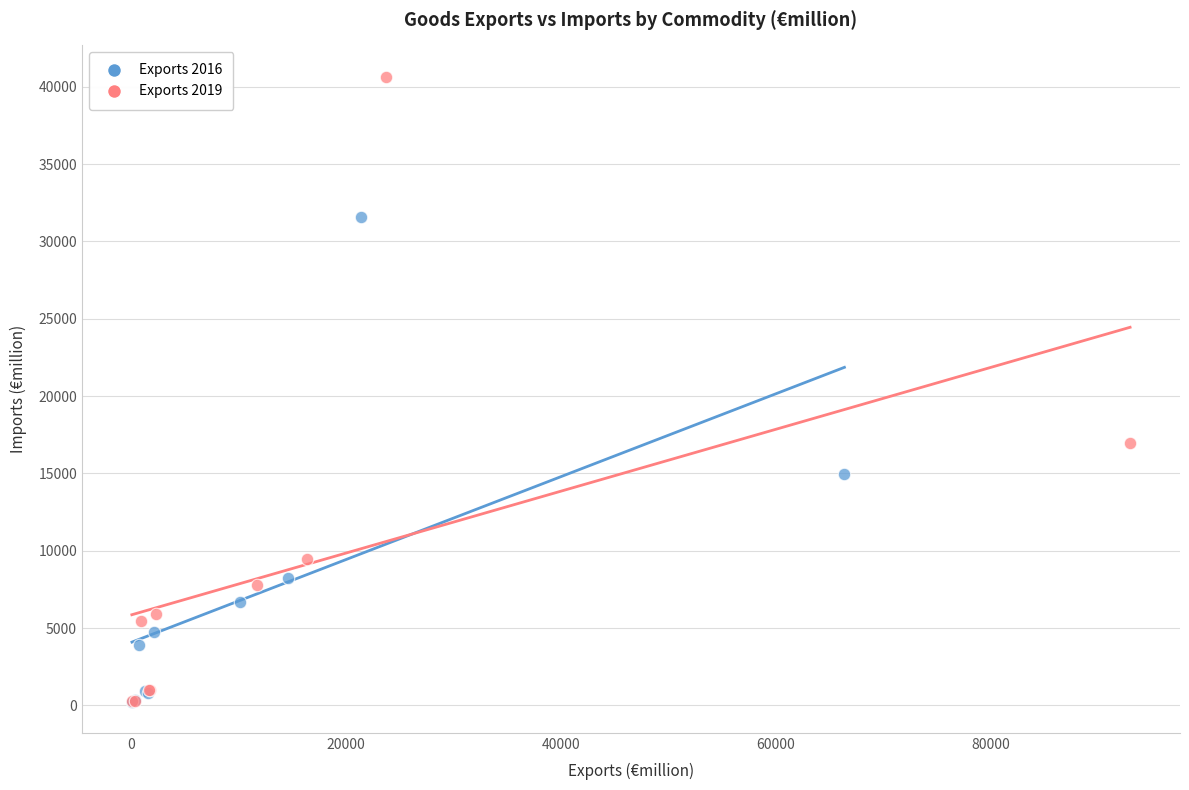

Which series reaches the maximum Y coordinate?

Exports 2019